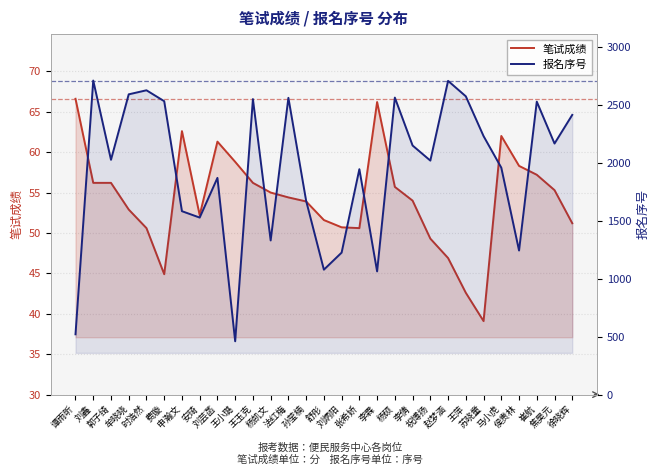

What is the difference between the 报名序号 values at 刘芸菡 and 孙莹楠?

198.0